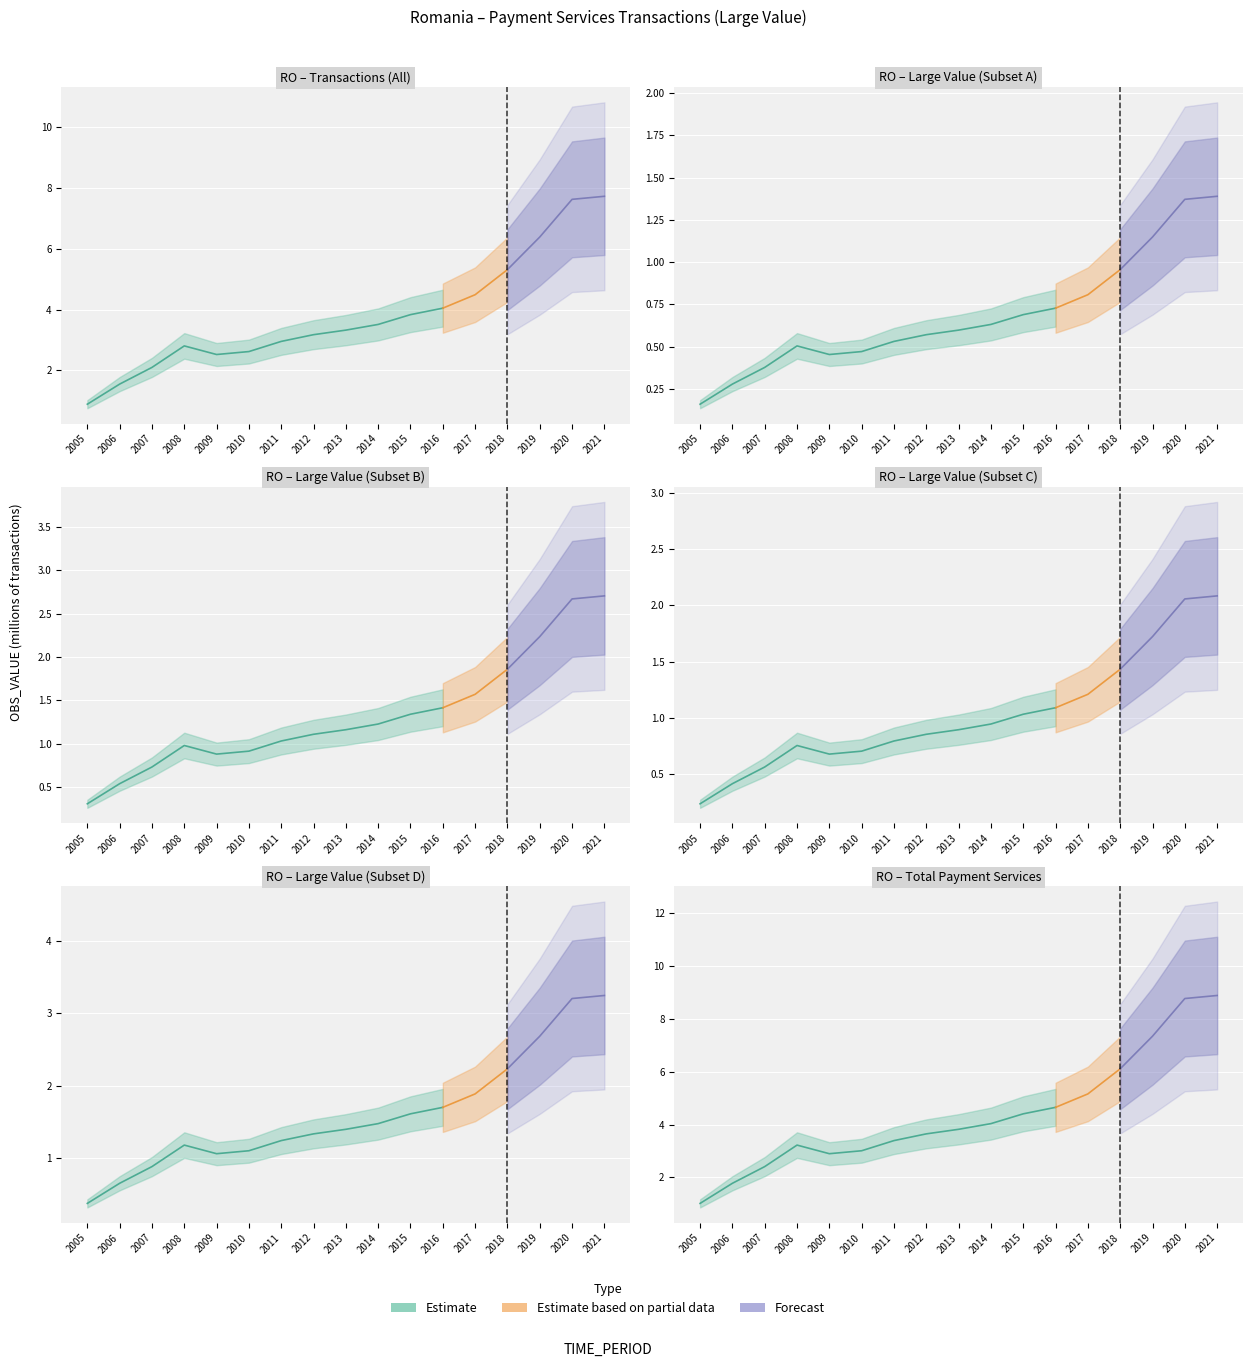

Read the value at 2016.

4.0